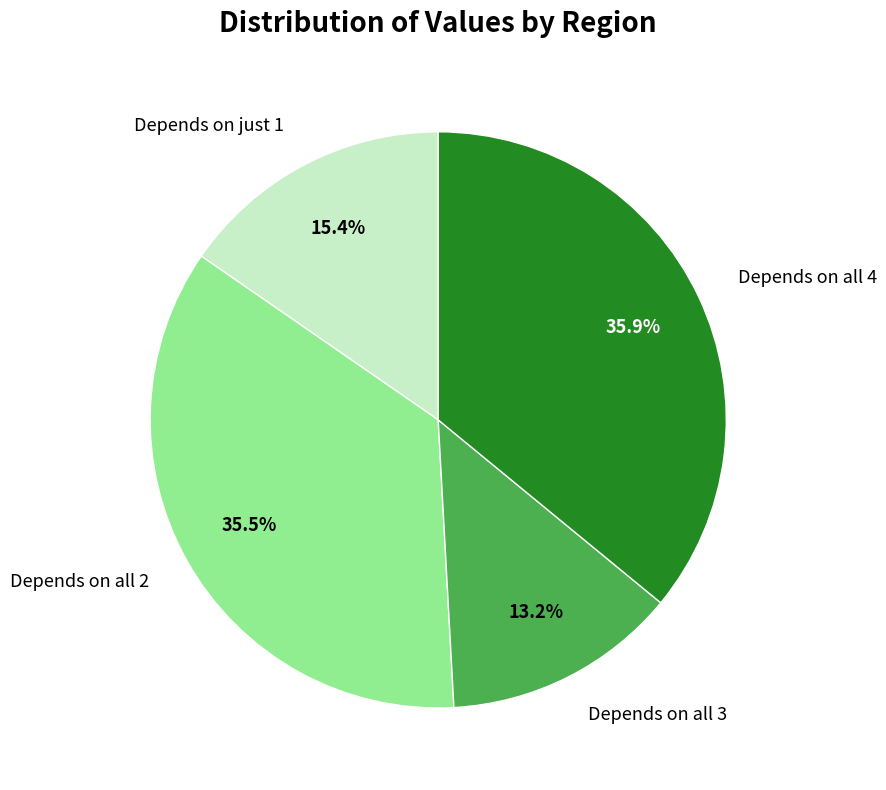

Is there any slice that represents more than half of the pie?

No